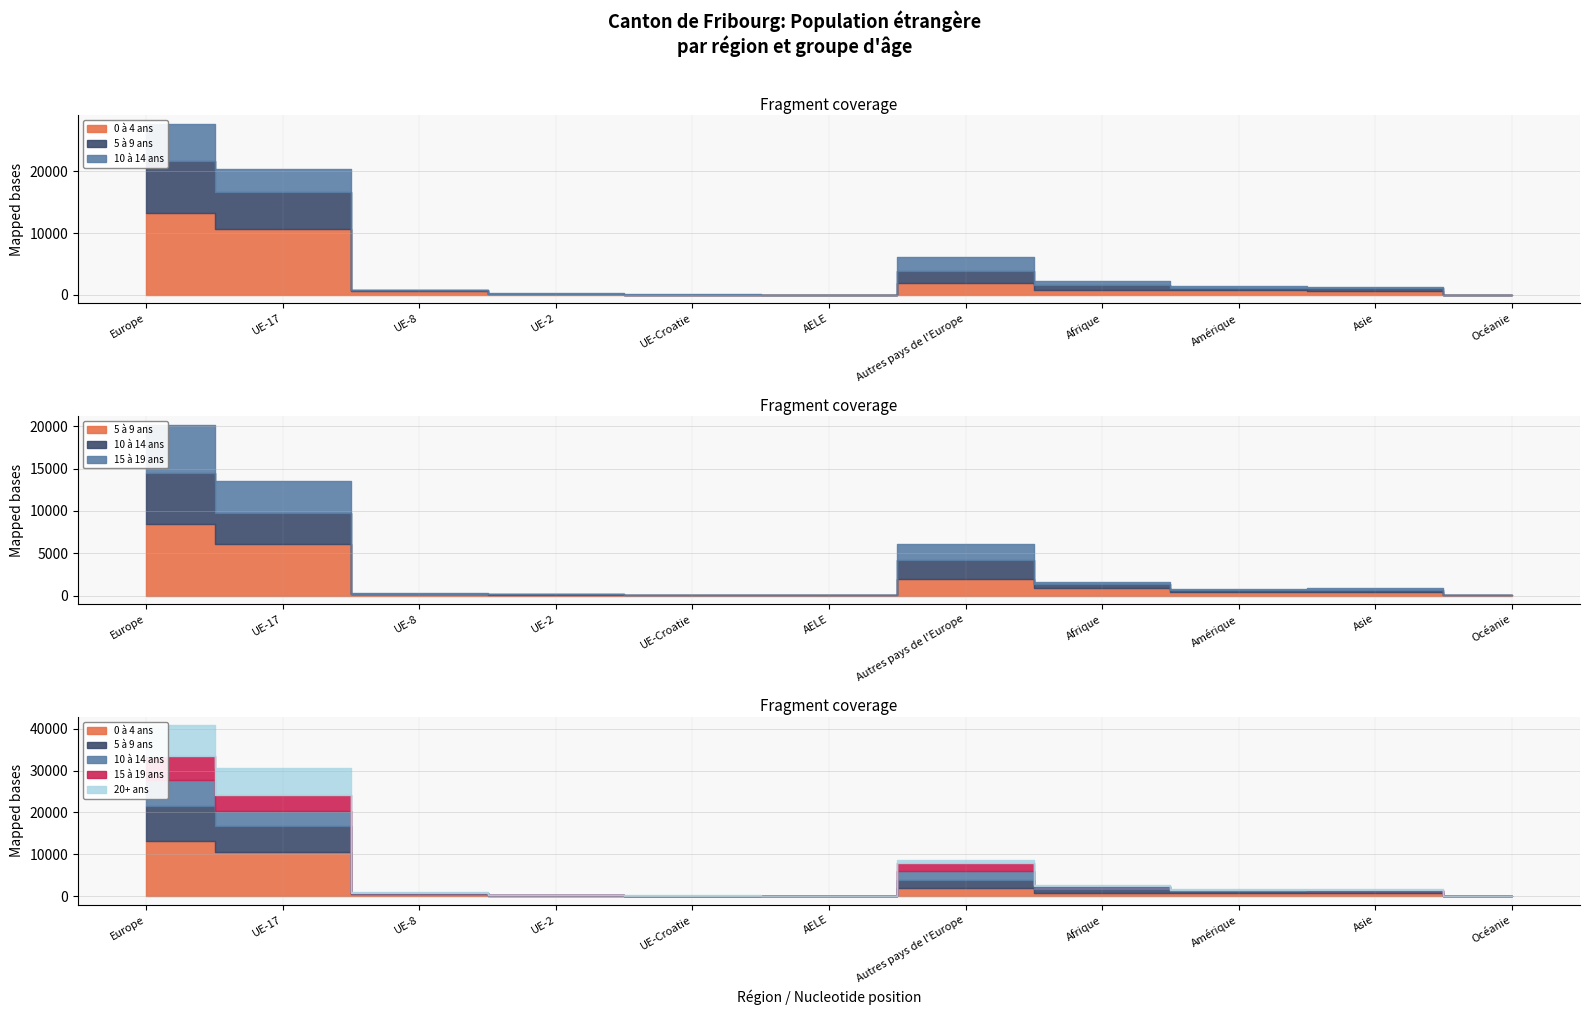

Does the chart have visible grid lines?

Yes